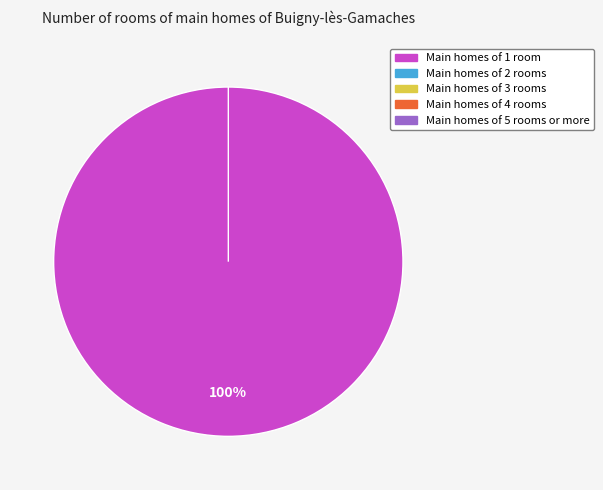

How many segments does this pie chart have?

2